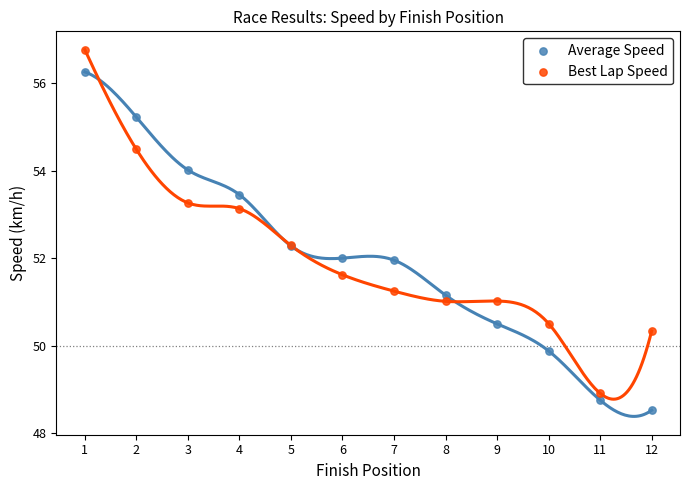

Which series reaches the minimum Y coordinate?

Average Speed